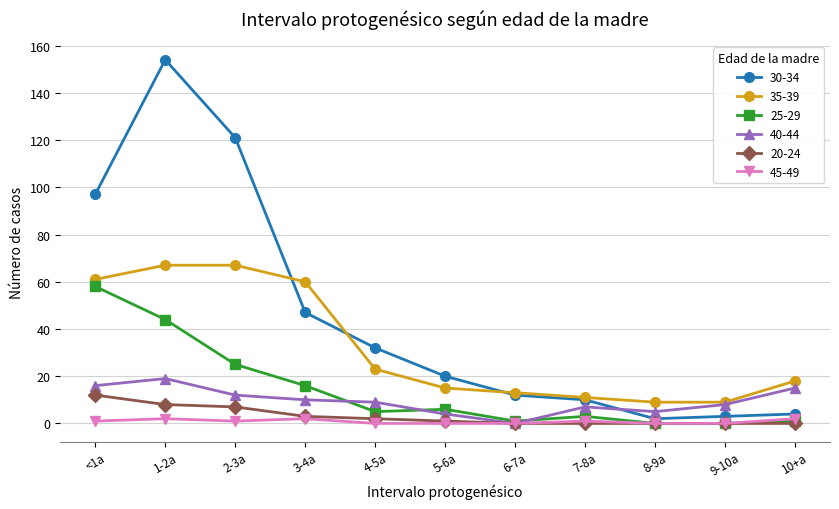

Which series has the widest spread of values?

30-34